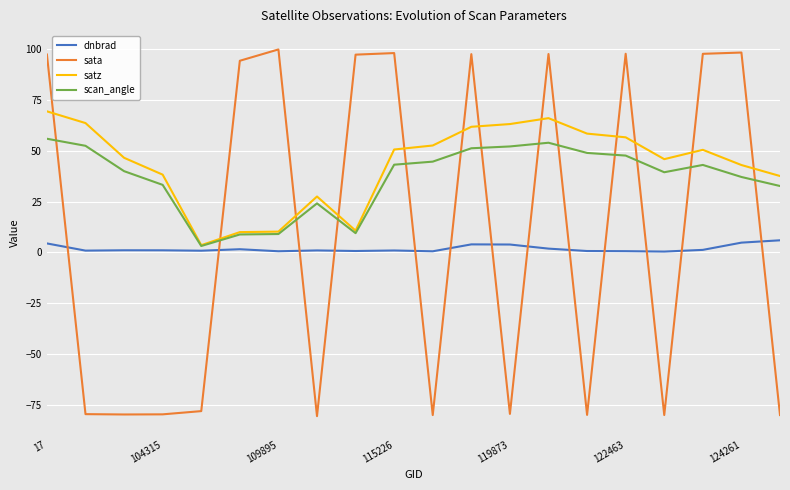

Which series has the largest range (max minus min)?

sata